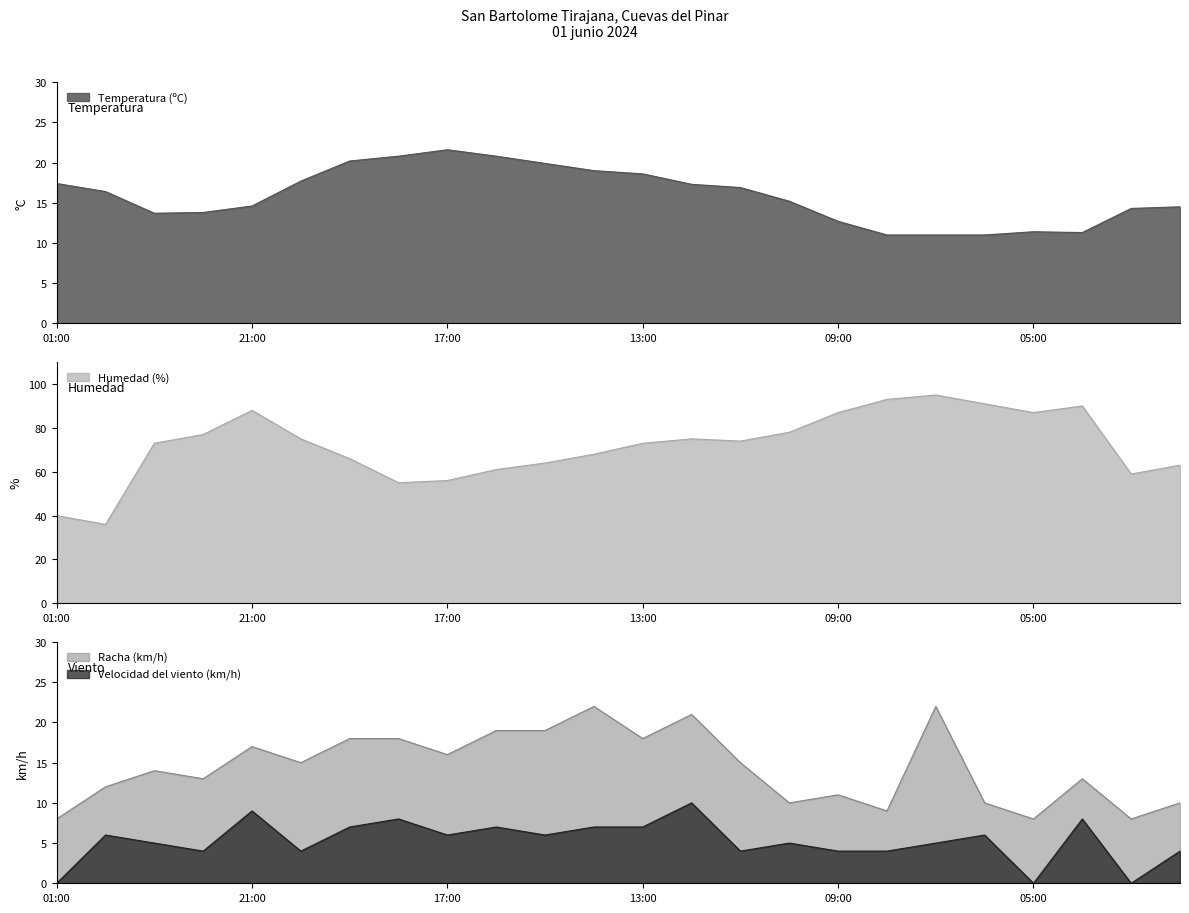

How many data points in Humedad (%) are above 74?

11